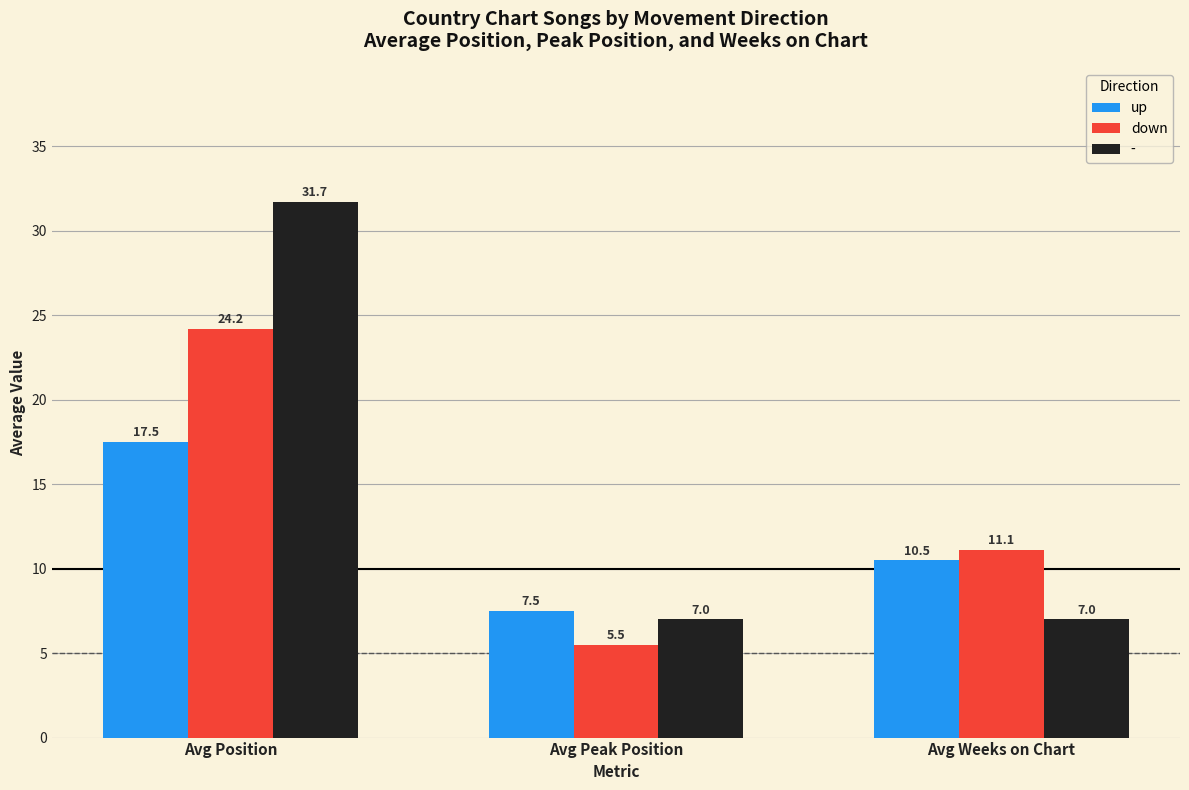

Between Avg Peak Position and Avg Weeks on Chart, which series saw the biggest shift?

down